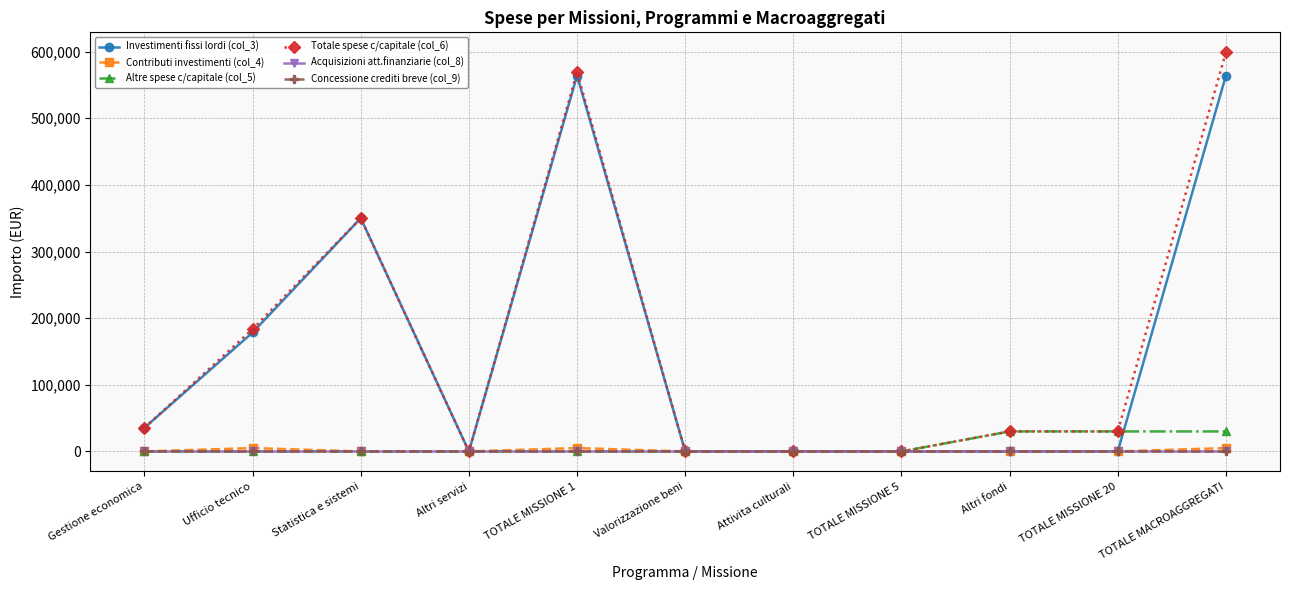

Does the chart have visible grid lines?

Yes